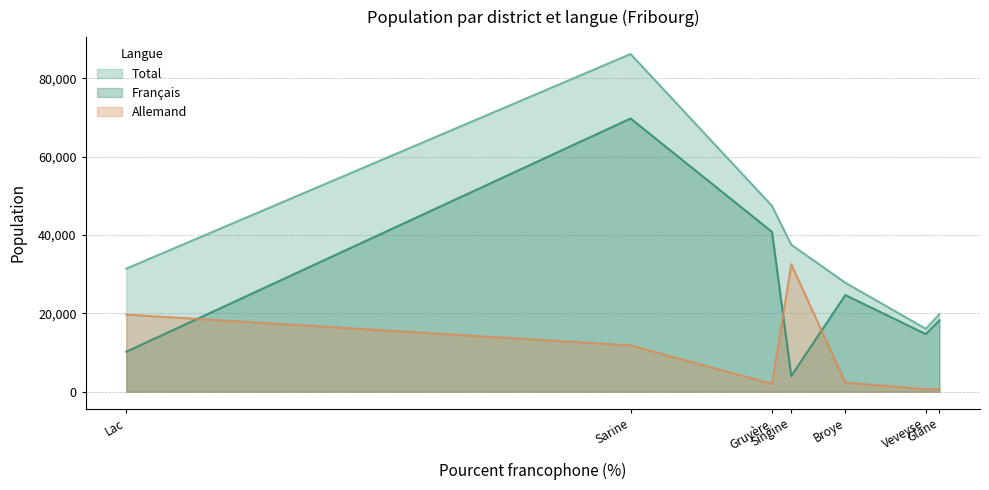

How many interior local peaks does the Allemand series have?

1